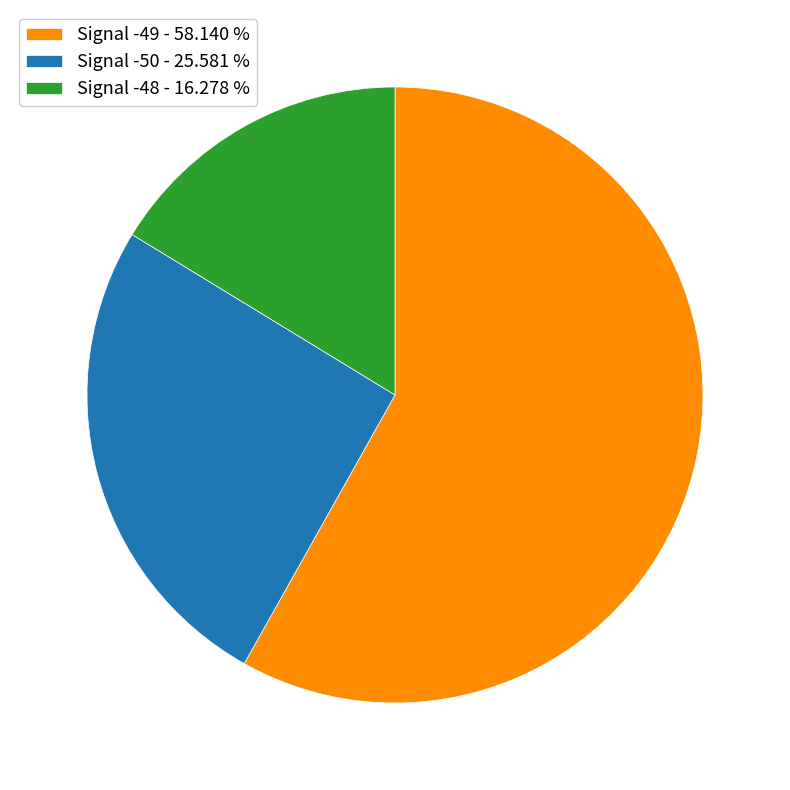

Which has a higher value, Signal -50 - 25.581 % or Signal -48 - 16.278 %?

Signal -50 - 25.581 %